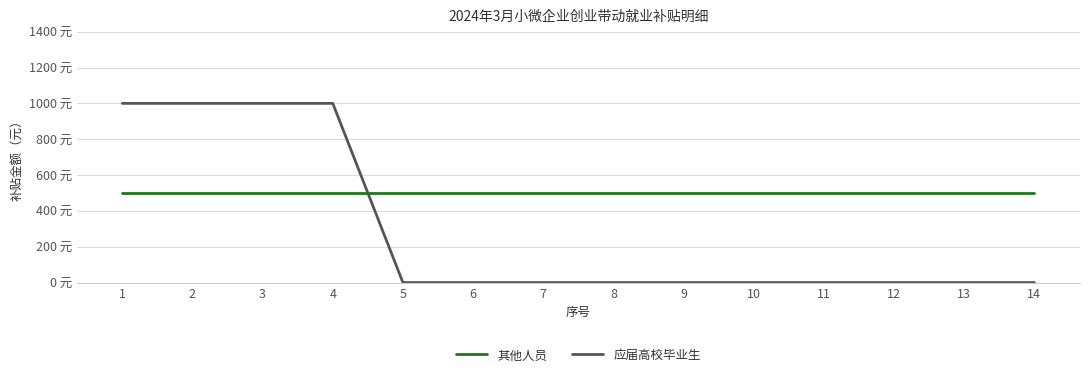

What is the average value of the 其他人员 series?

500